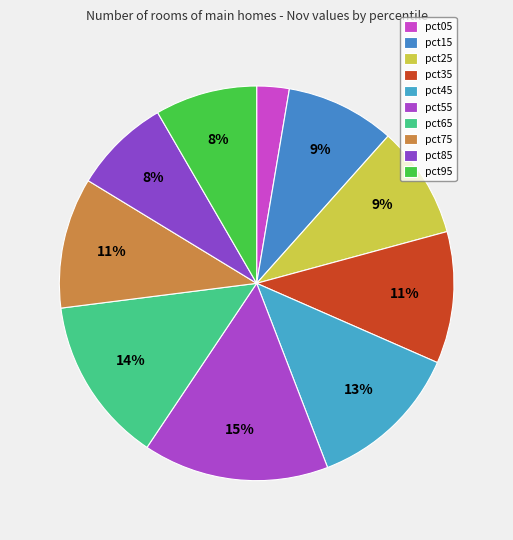

Which category has the biggest portion of the pie?

pct55